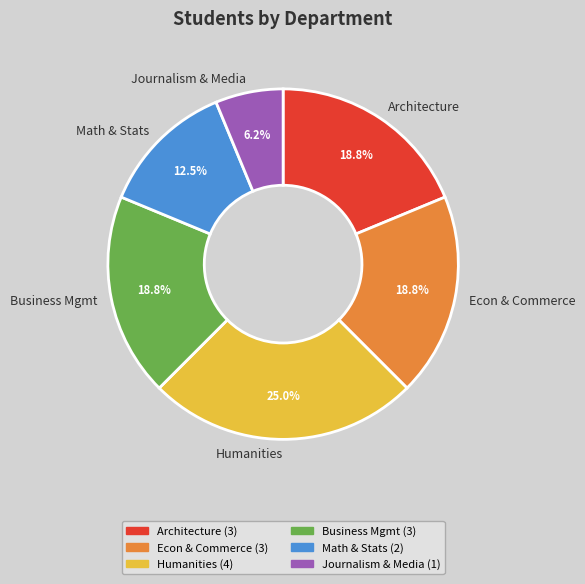

What percentage is NOT represented by Math & Stats?

87.5%